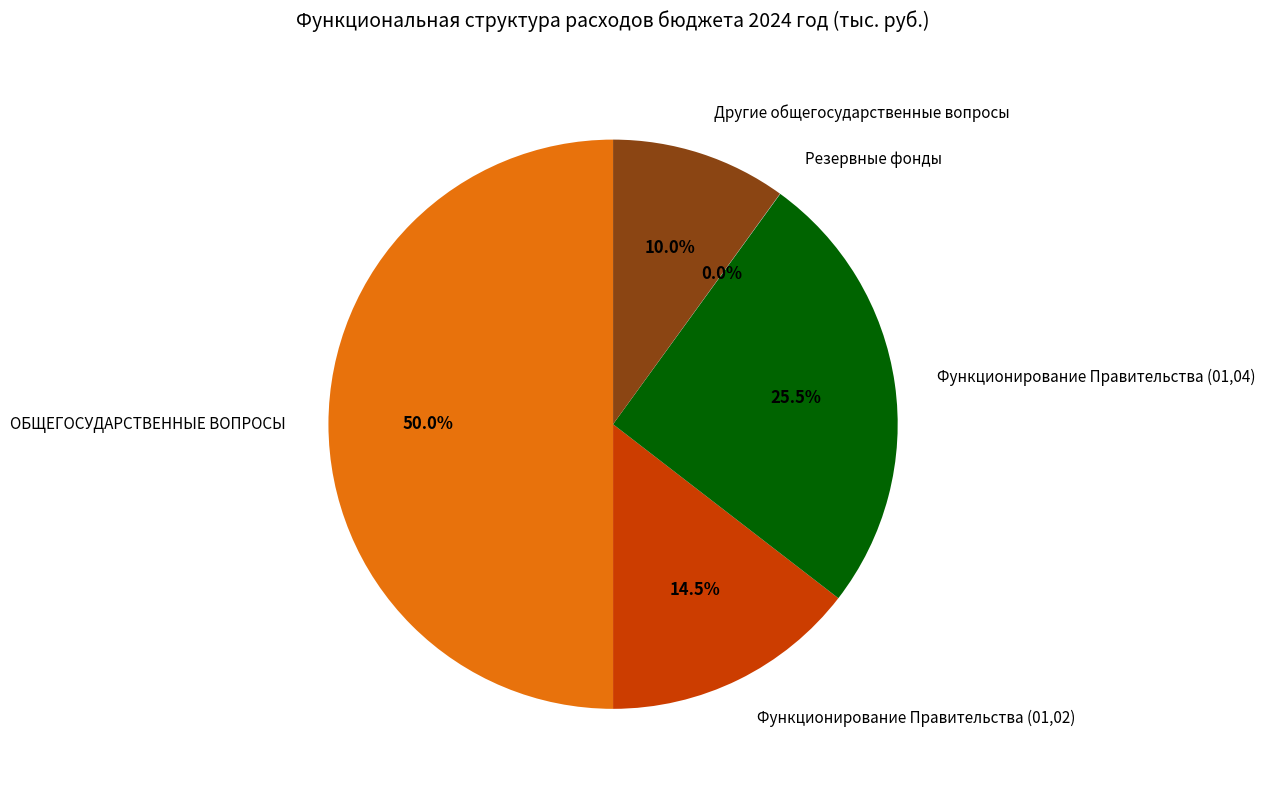

Does Другие общегосударственные вопросы represent more than half of the total?

No